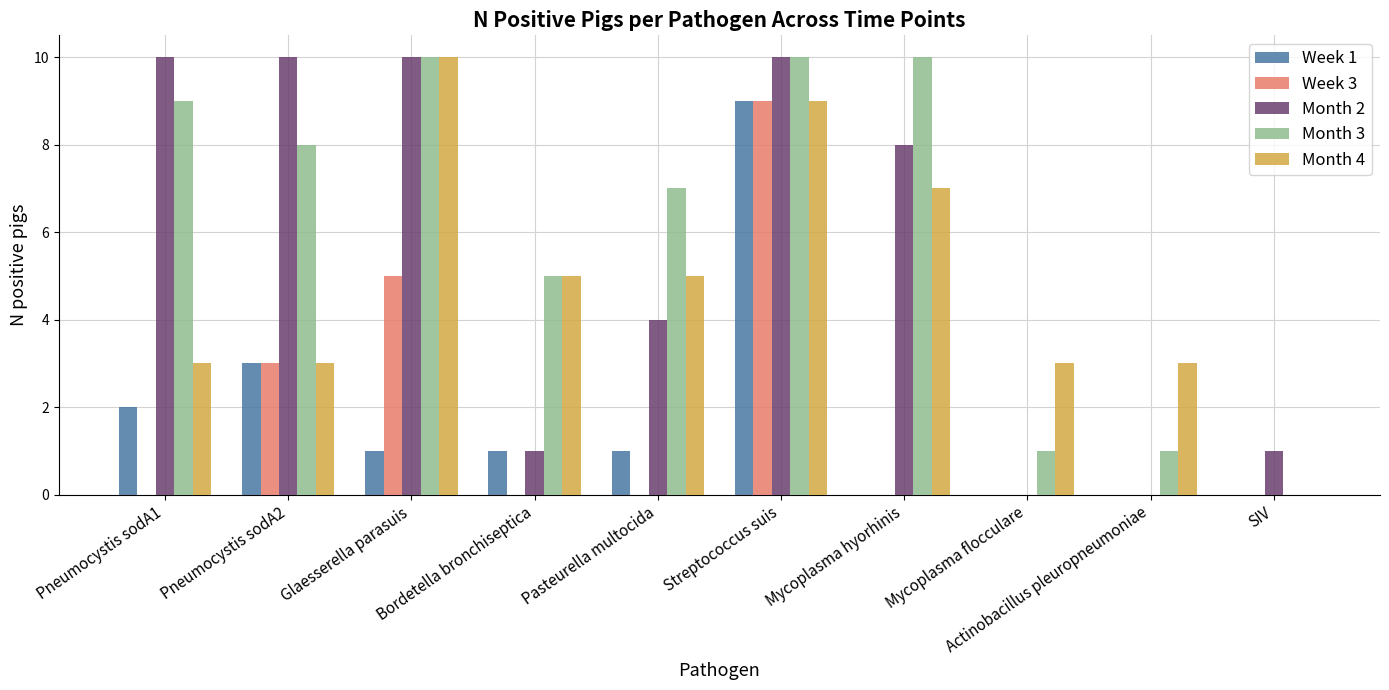

What is the greatest value displayed?

10